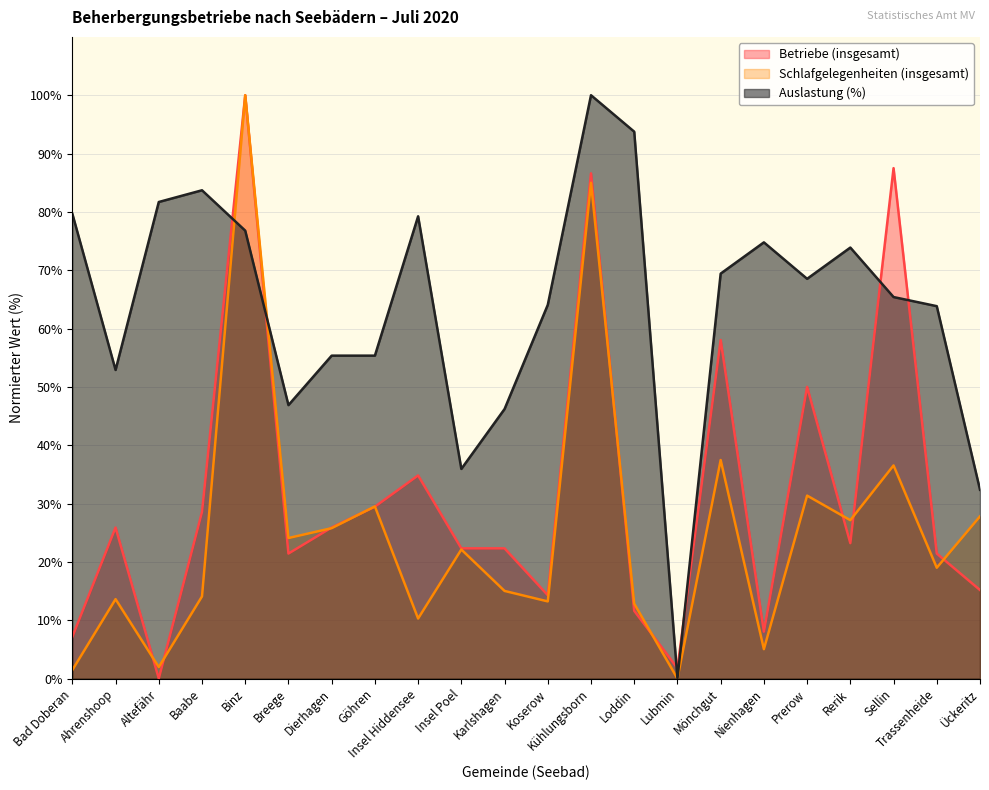

Is it true that Schlafgelegenheiten (insgesamt) equals 5.9 at Ahrenshoop?

False